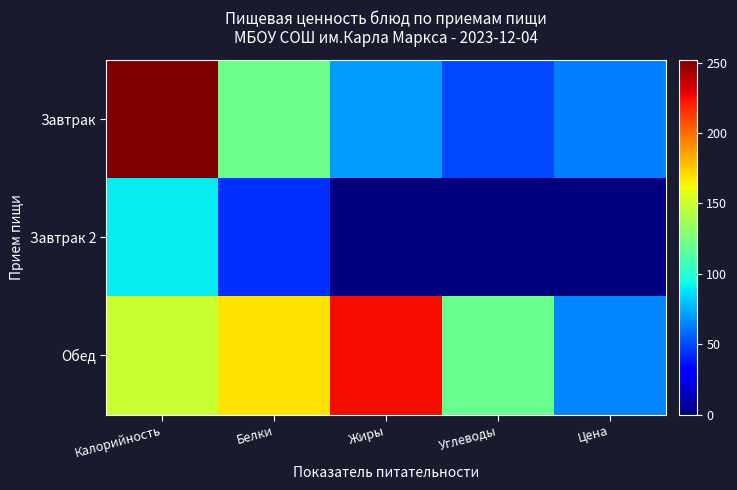

What is the spread (max minus min) of values at Углеводы?

120